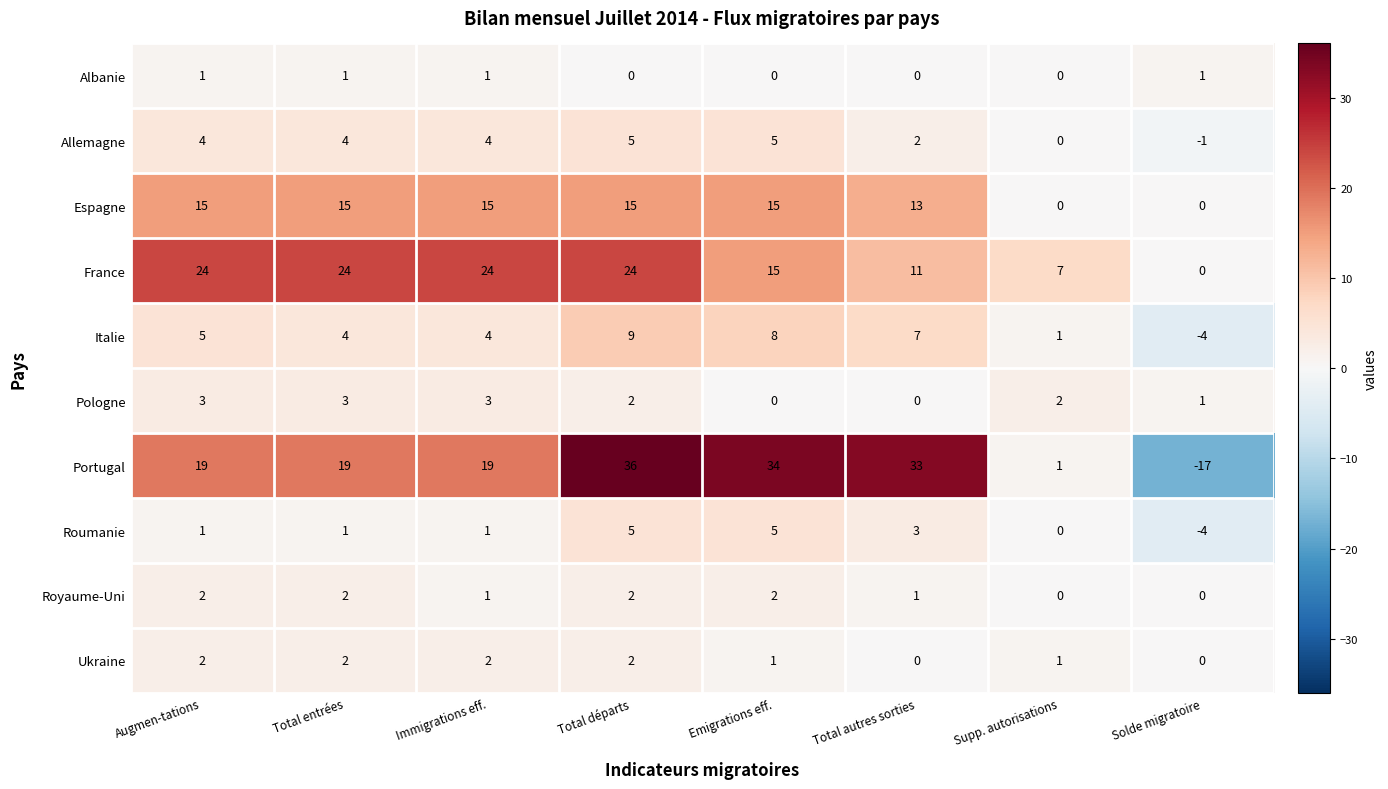

True or false: Pologne has a value of 2 at Supp. autorisations.

True